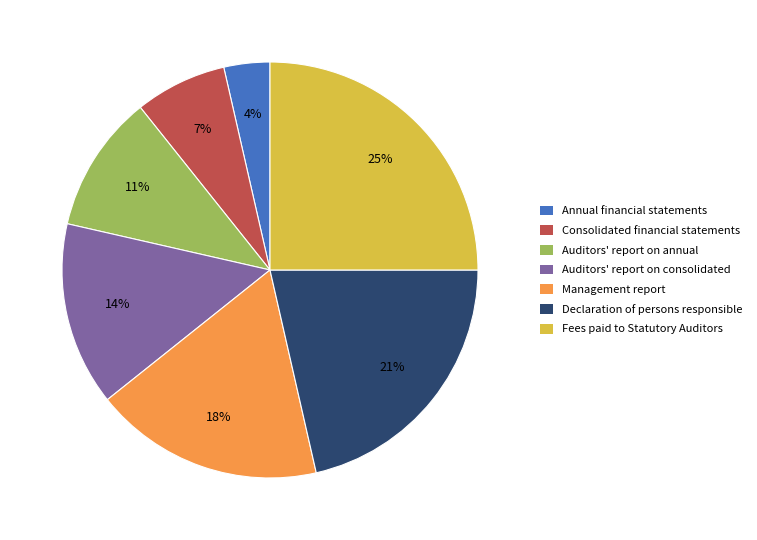

Is the sum of Consolidated financial statements and Management report greater than half?

No